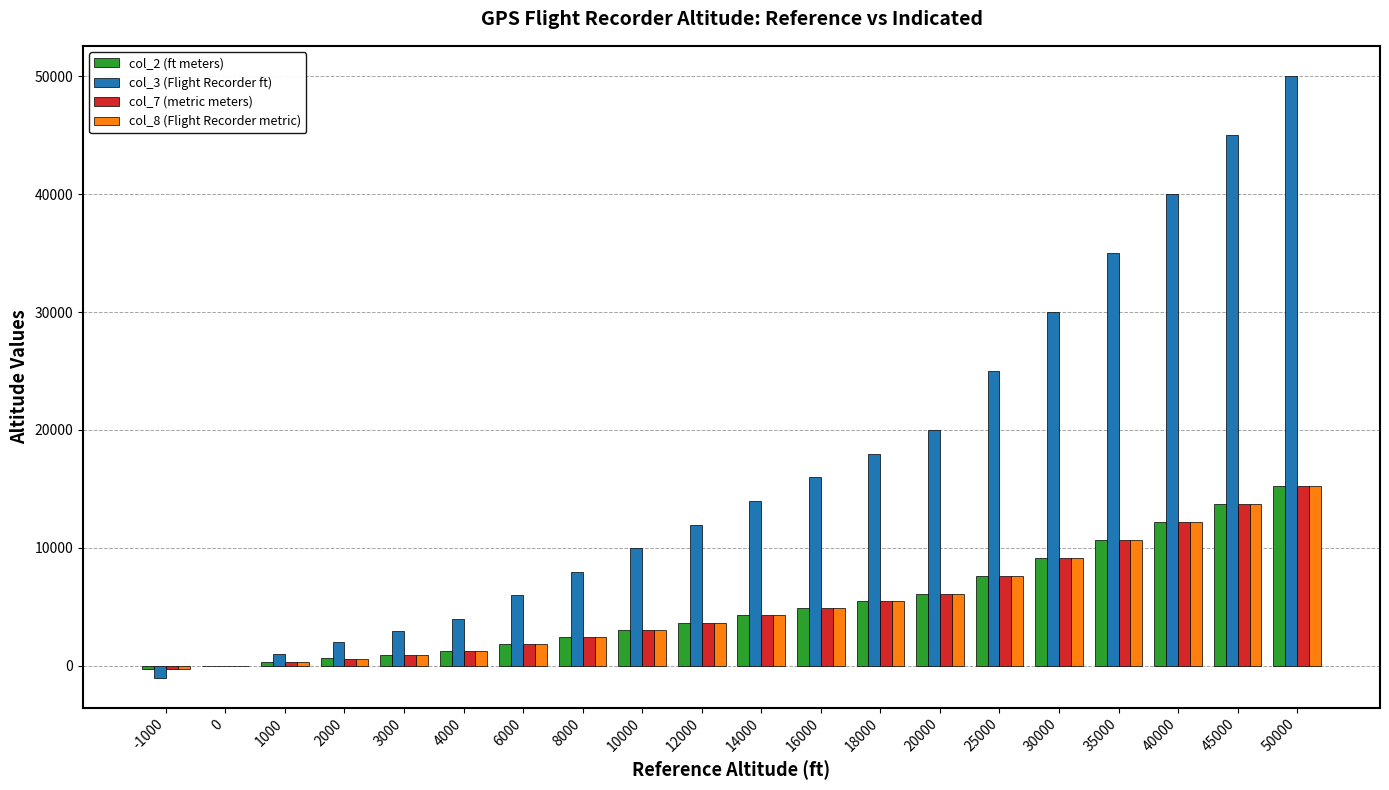

What are all the series names shown in the legend?

col_2 (ft meters), col_3 (Flight Recorder ft), col_7 (metric meters), col_8 (Flight Recorder metric)